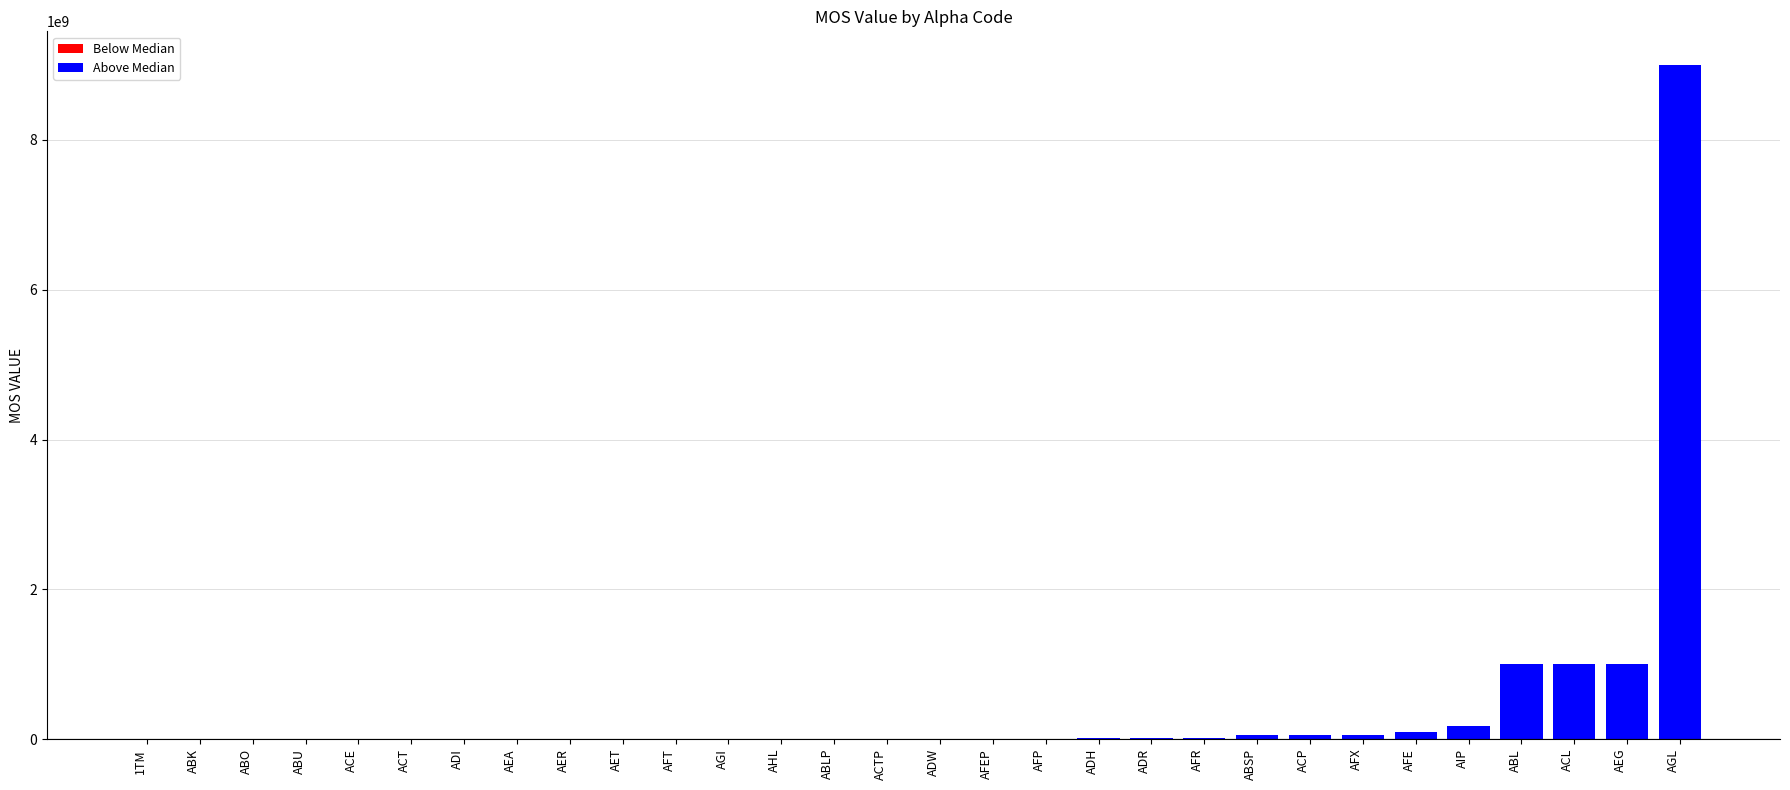

What is the sum of all values?

12572000000